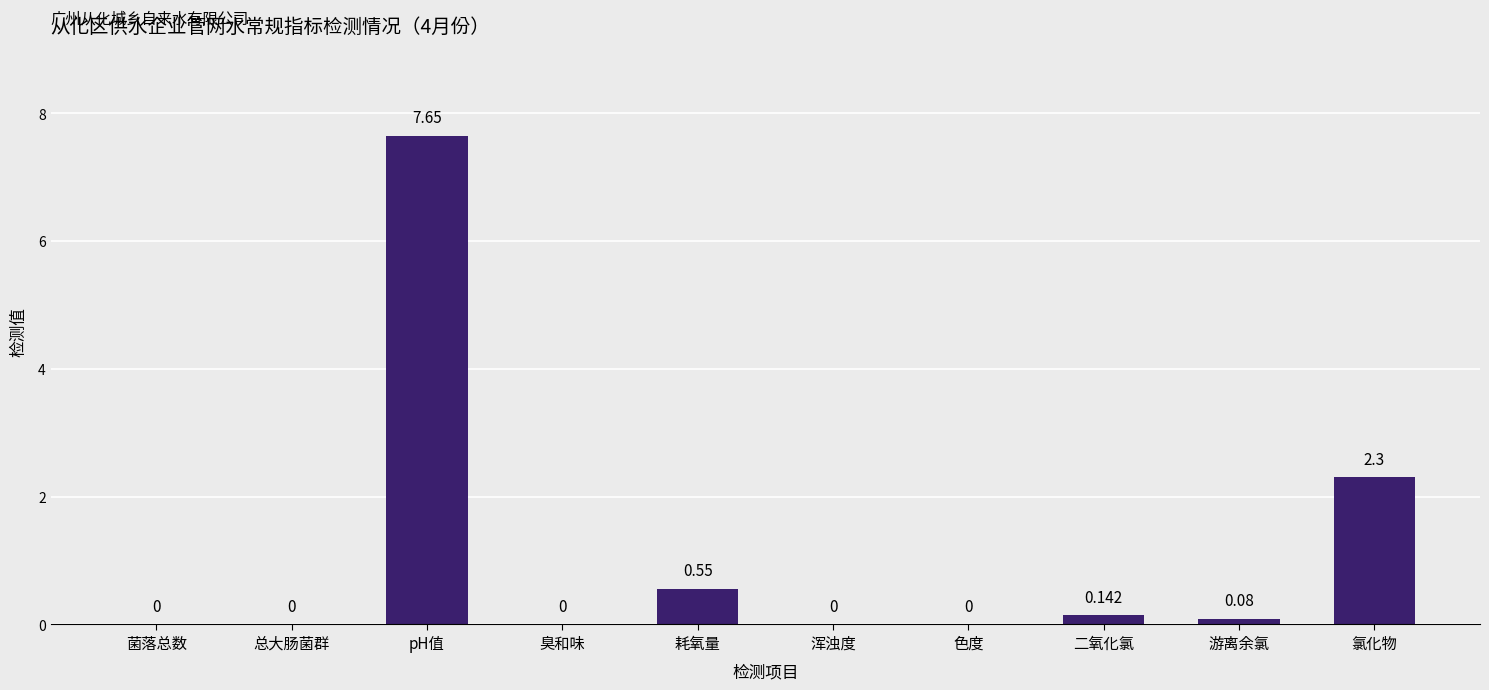

At which category does the chart reach its peak across all series?

pH值